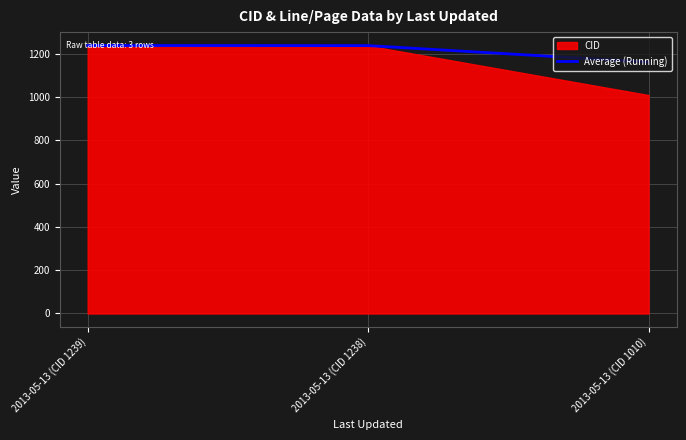

Reading left to right, what are all the values shown in this chart?

1239.0	1238.5	1162.3